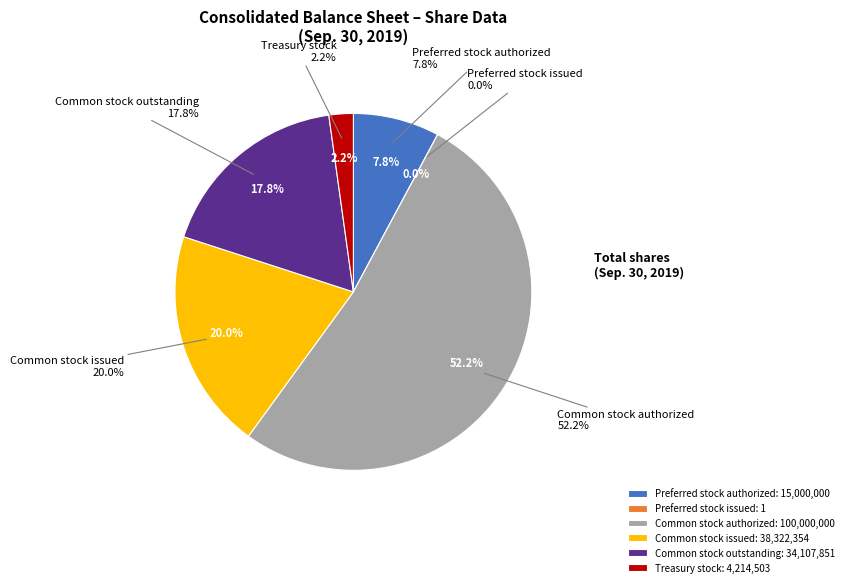

How much of the chart is everything except Common stock authorized?

47.8%